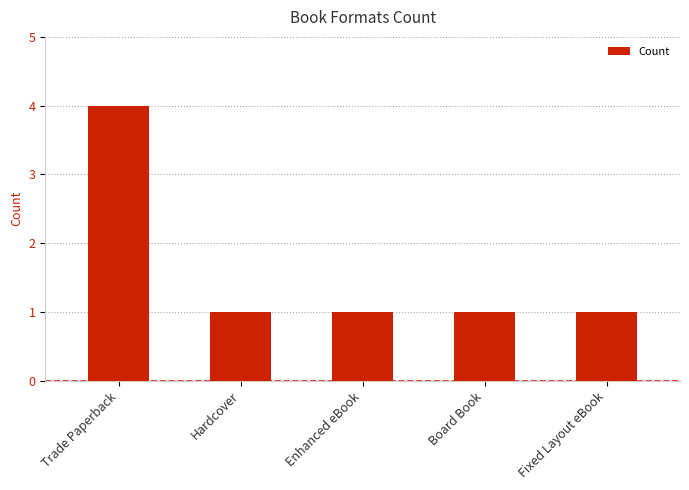

Approximately how many times larger is the value at Trade Paperback compared to Enhanced eBook?

4.0